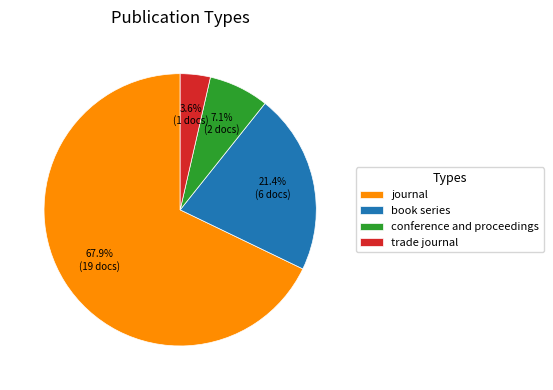

What percentage is NOT represented by book series?

78.6%